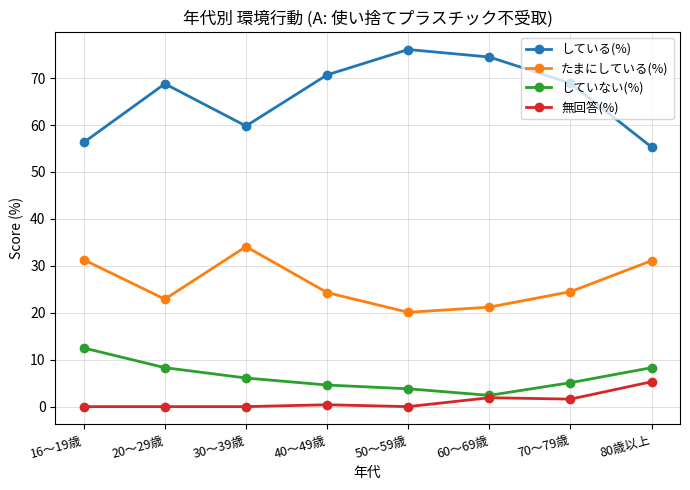

True or false: 無回答(%) and している(%) intersect in this chart.

False